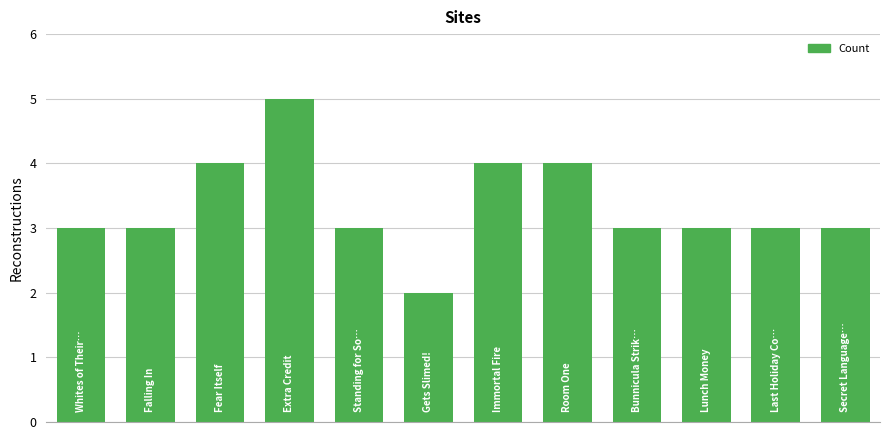

What is the difference between the maximum and minimum values?

3